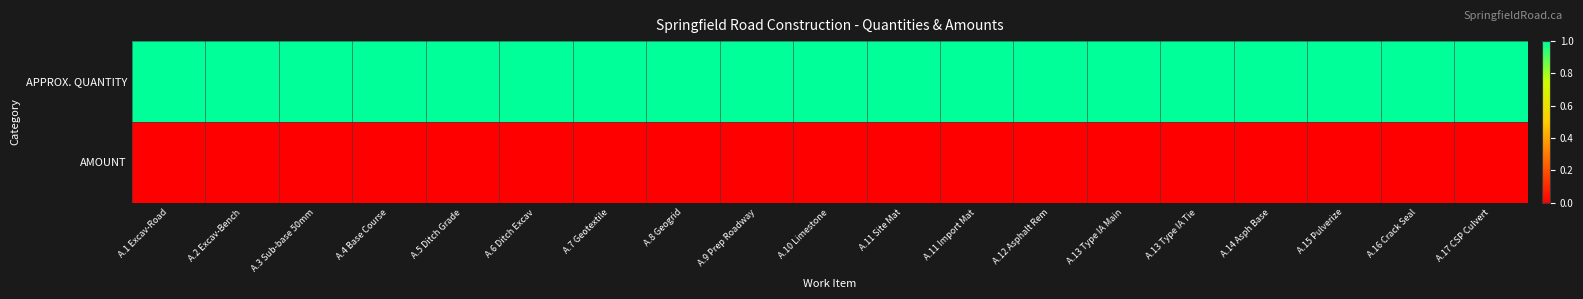

Which series has the largest total across all categories?

APPROX. QUANTITY